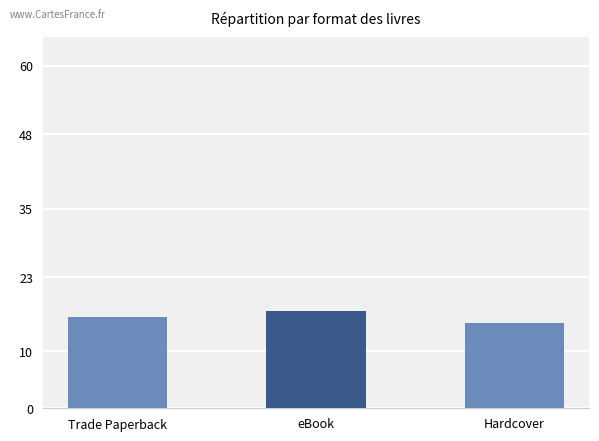

Does the chart contain any negative values?

No